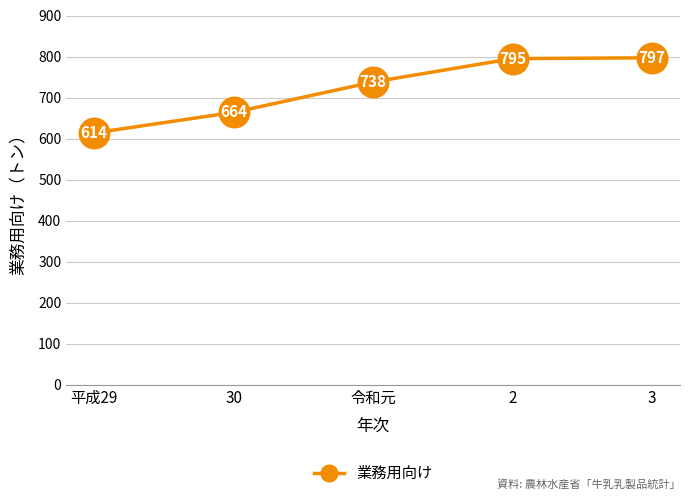

Reading right to left, extract all data points from this chart.

3=797	2=795	令和元=738	30=664	平成29=614